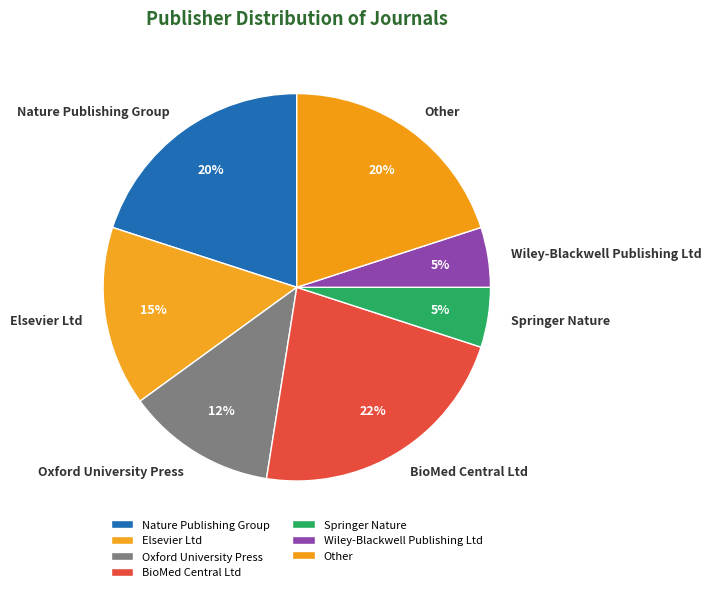

How many segments does this pie chart have?

7